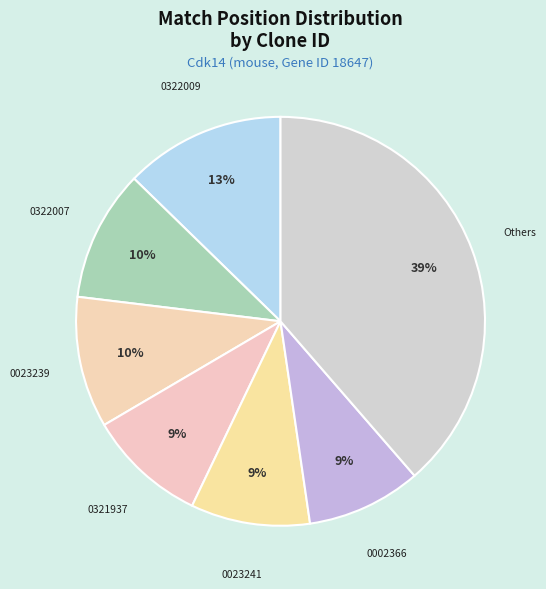

Which slice is the largest?

Others